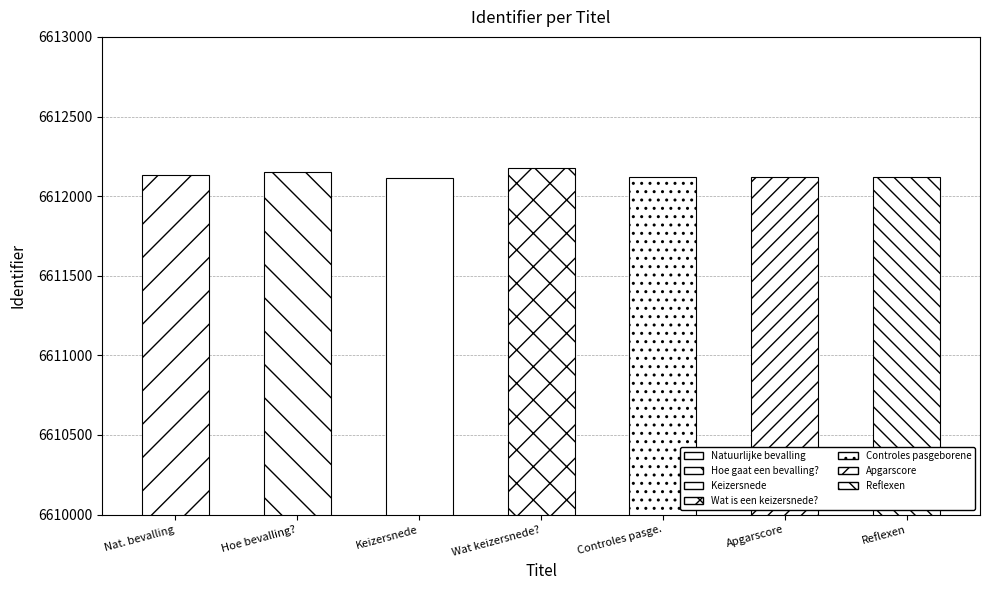

Reading right to left, what are all the values shown in this chart?

6612119	6612118	6612117	6612175	6612115	6612149	6612130